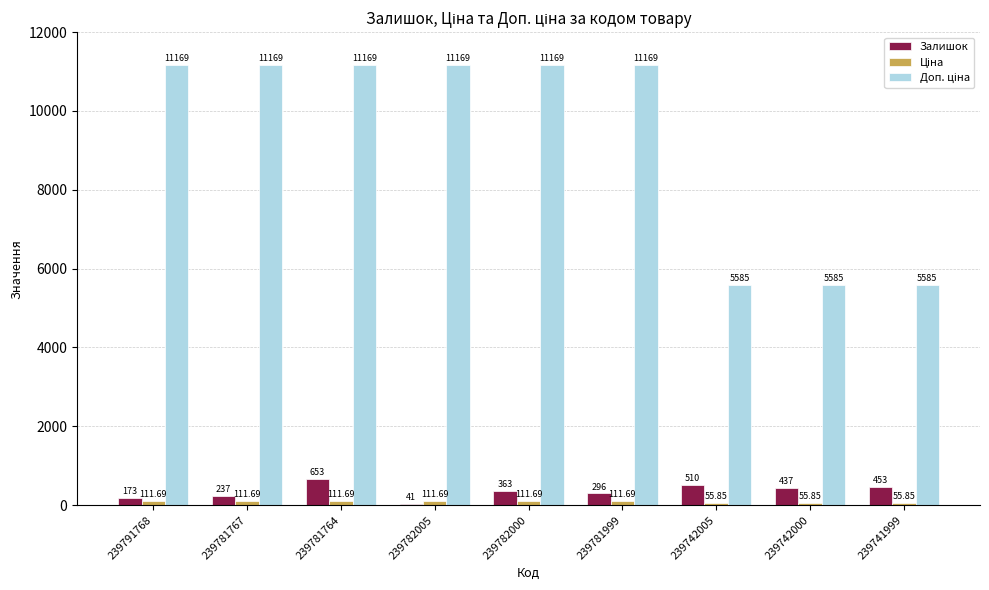

Are the bars horizontal?

No